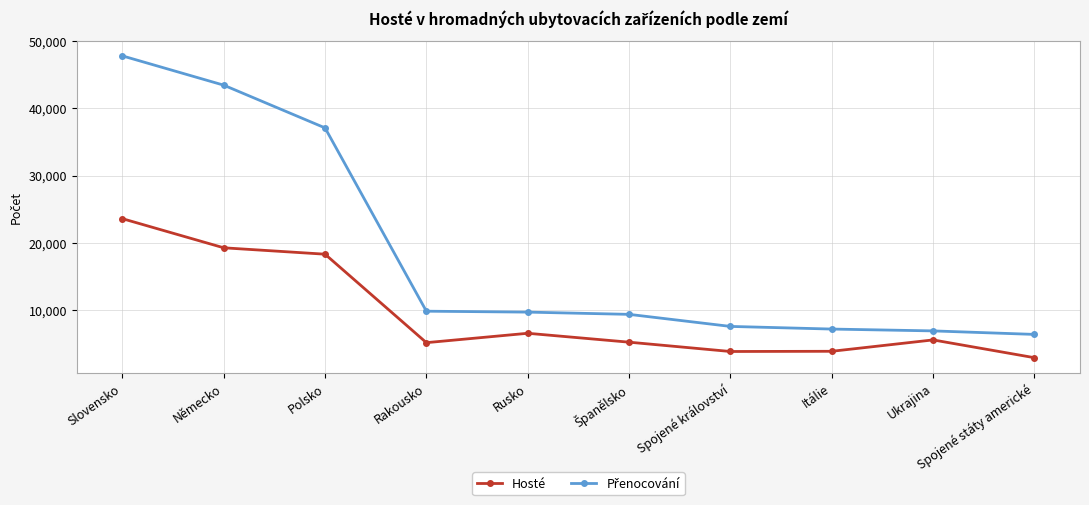

What is the difference between the highest and lowest values at Rusko?

3155